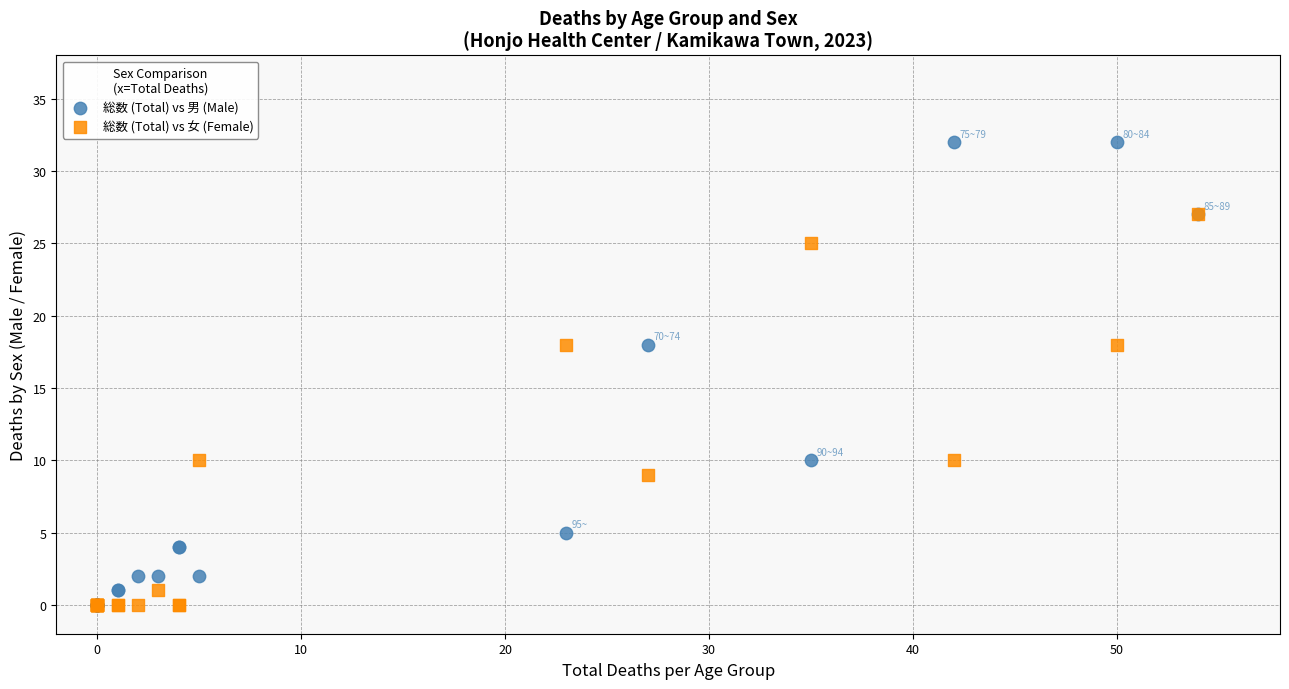

Which series has the widest spread of Y values?

総数 (Total) vs 男 (Male)